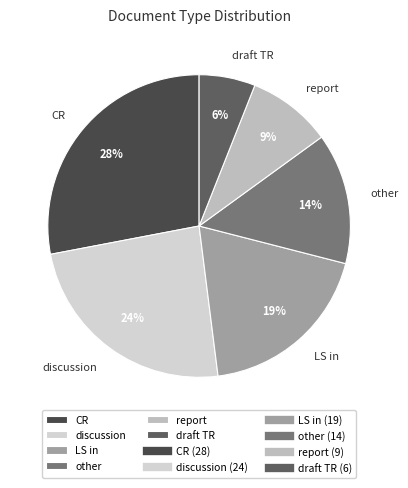

Which slice is the smallest?

draft TR